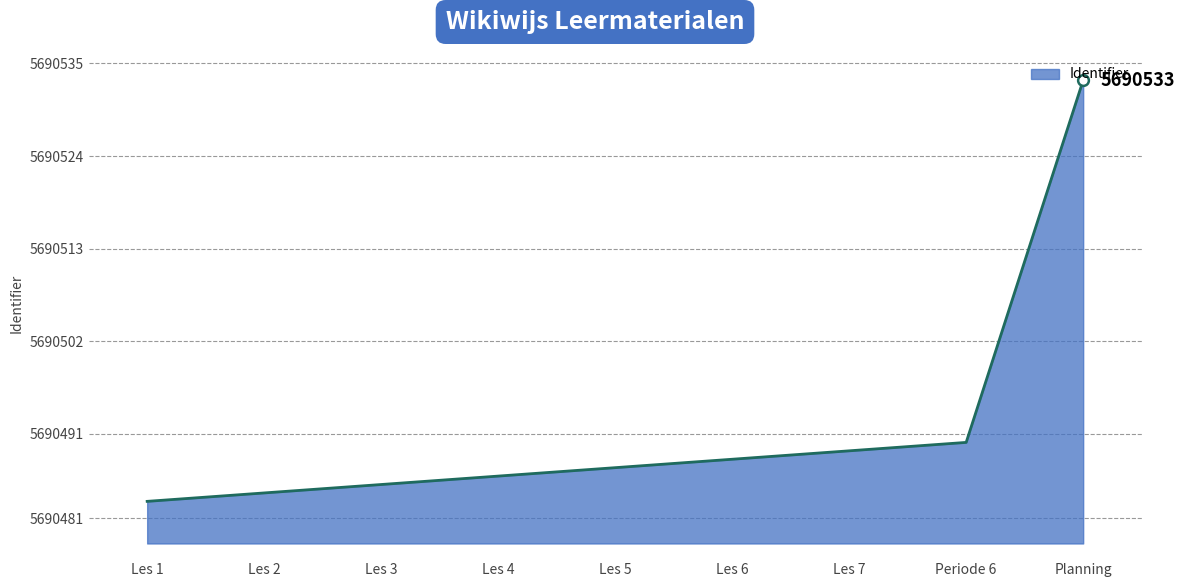

Between Les 5 and Les 1, which is larger?

Les 5